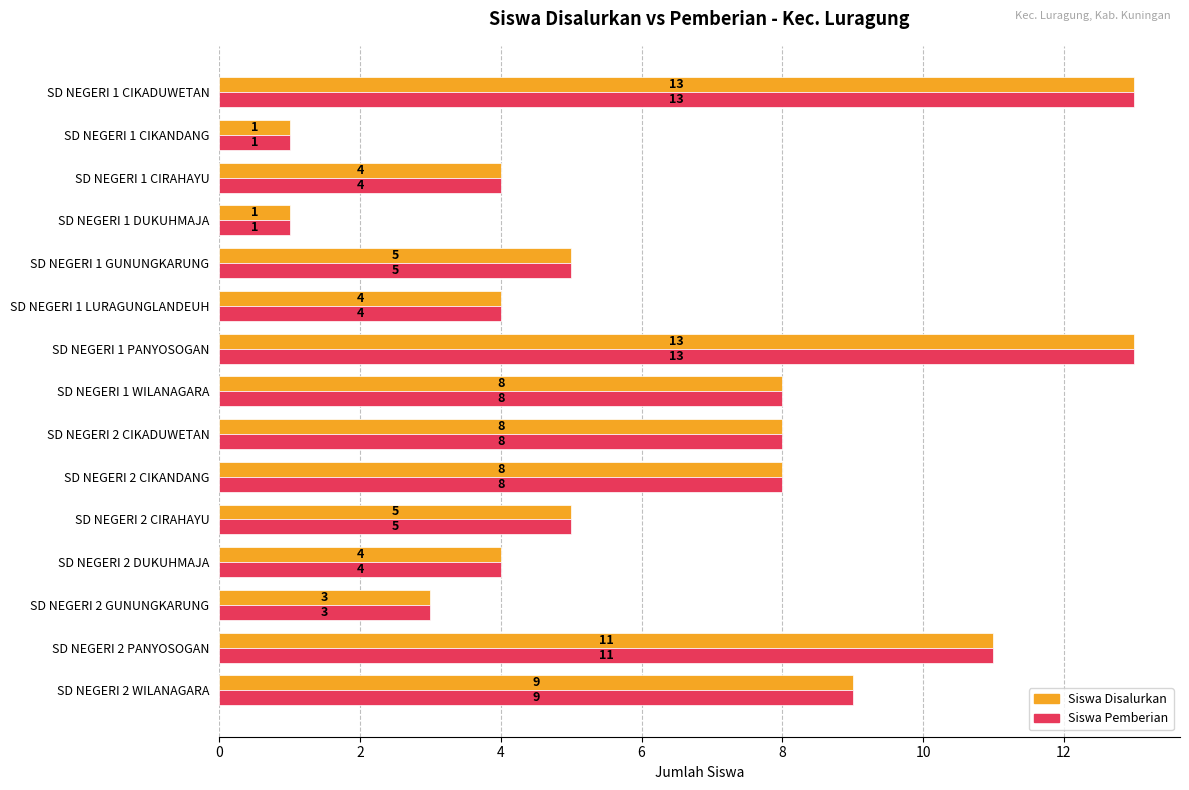

What is the difference between the maximum and minimum values in the Siswa Pemberian series?

12